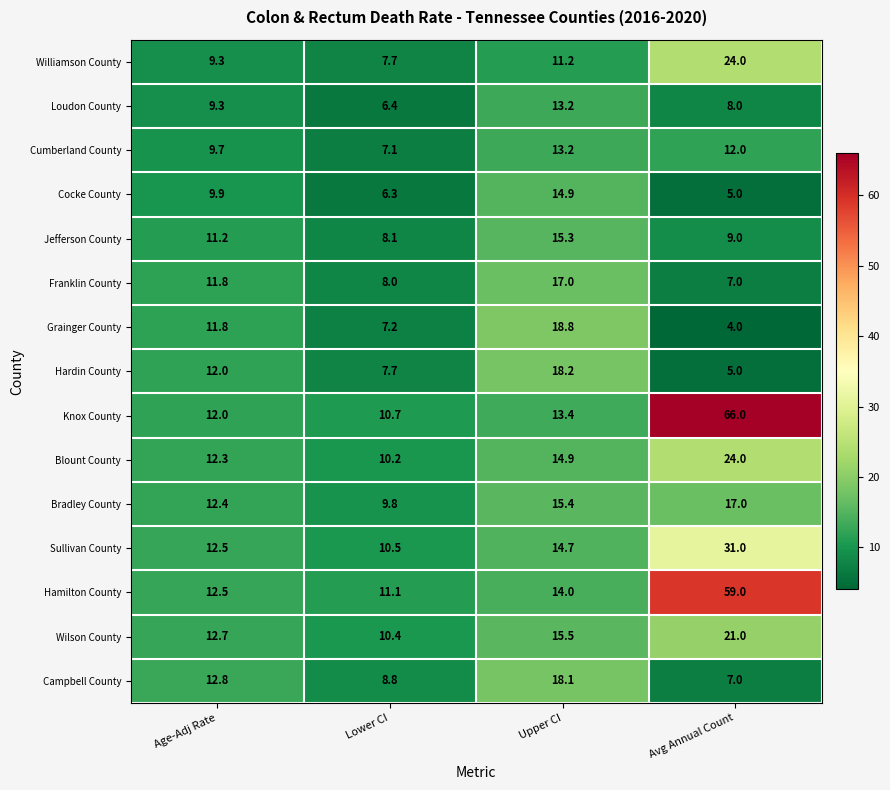

Where is Williamson County nearest to the value 15?

Upper CI